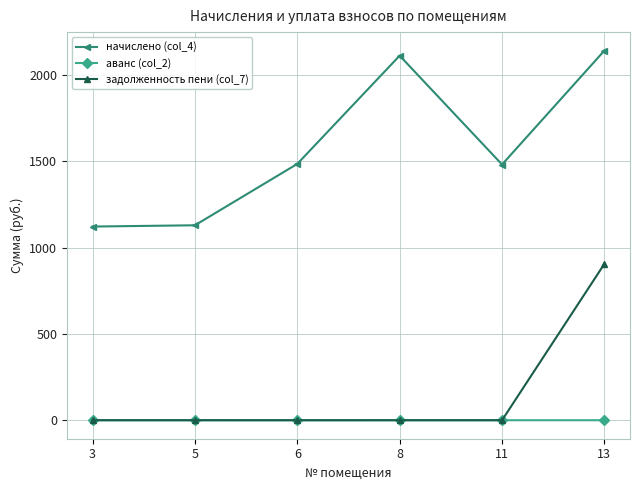

Is it true that начислено (col_4) equals 2111.6 at 8?

True